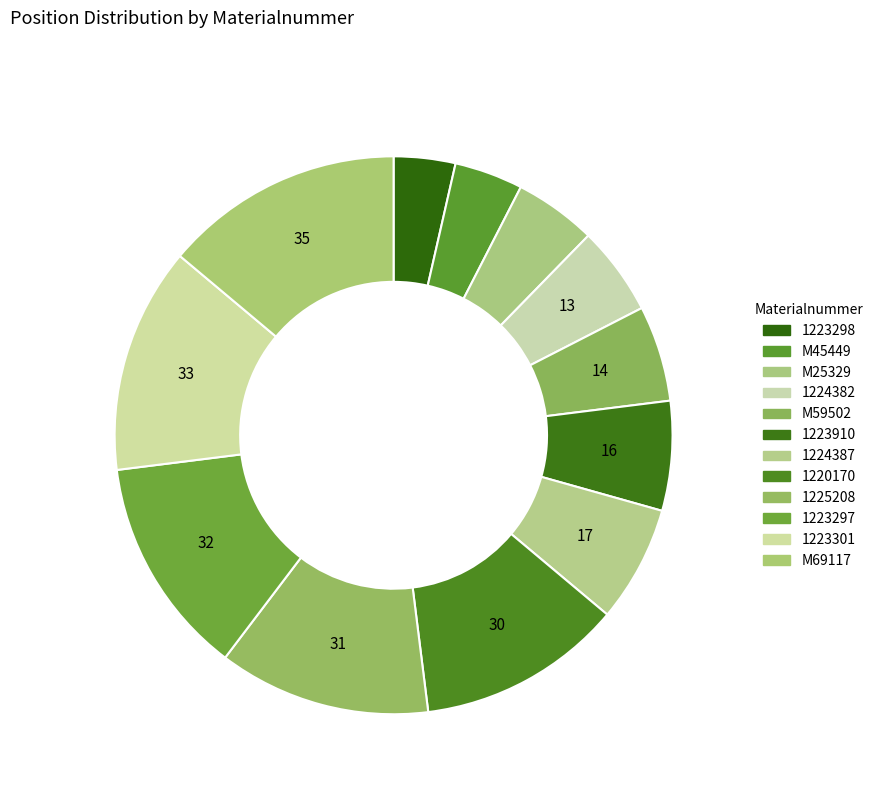

How much of the chart is everything except 1223301?

86.9%